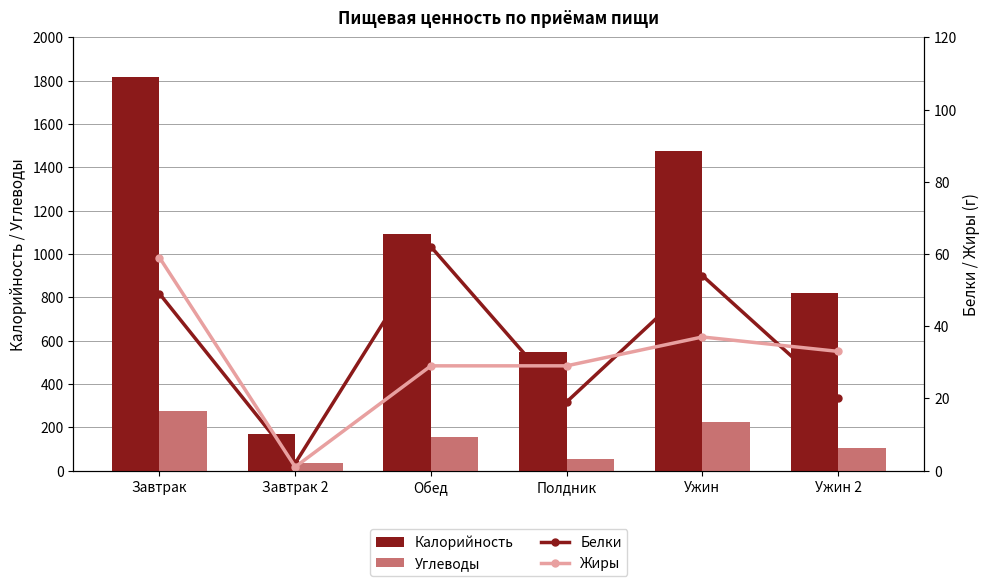

List the labels in order of Углеводы value, smallest first.

Завтрак 2, Полдник, Ужин 2, Обед, Ужин, Завтрак